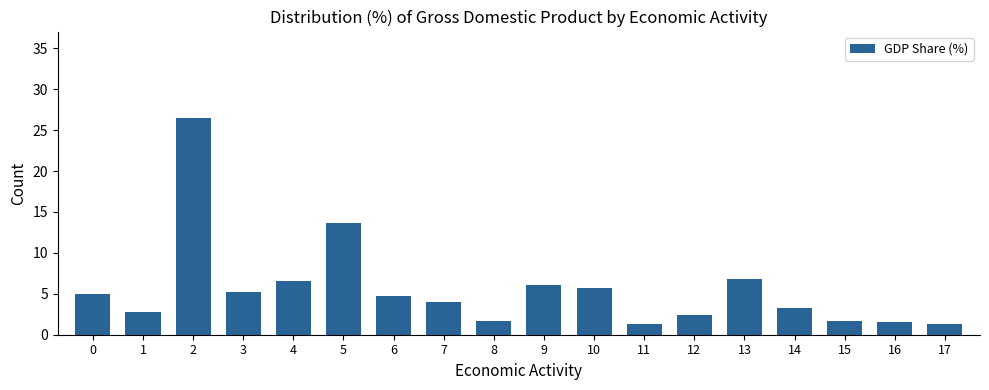

What is the smallest value displayed?

1.3